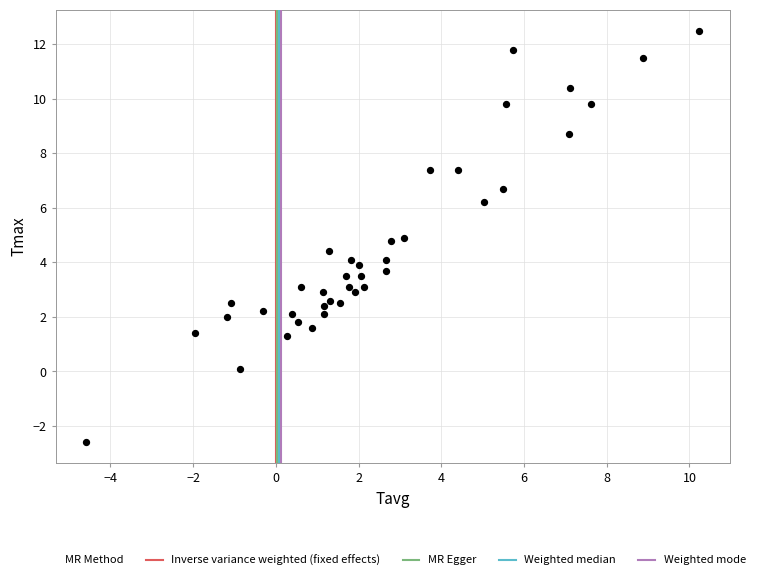

What is the range of Y values (max minus min)?

15.1